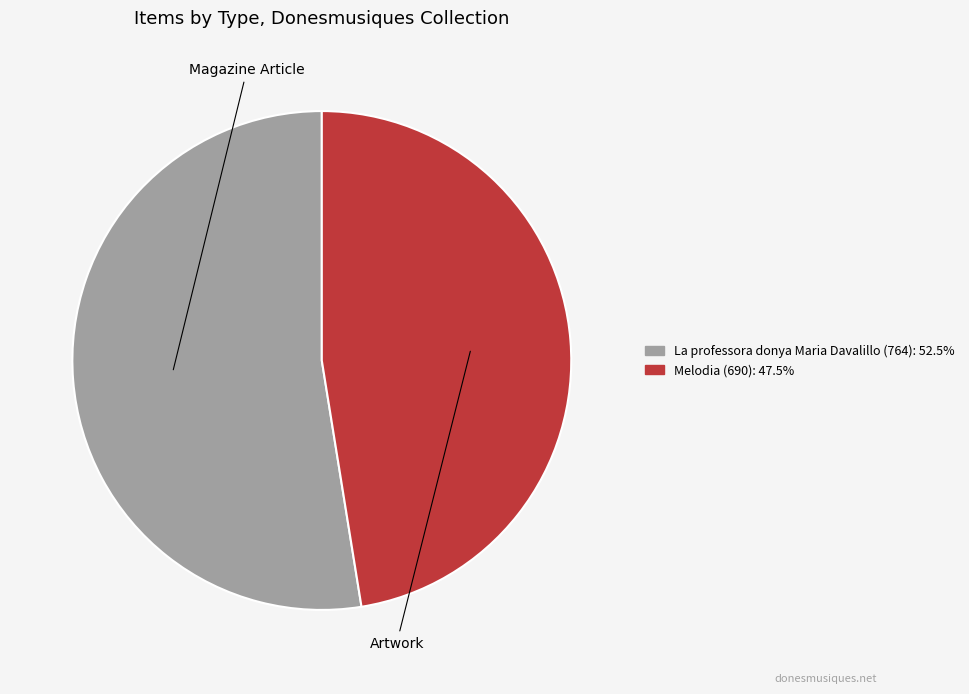

Is it true that La professora donya Maria Davalillo (764) is 44% of the pie?

False